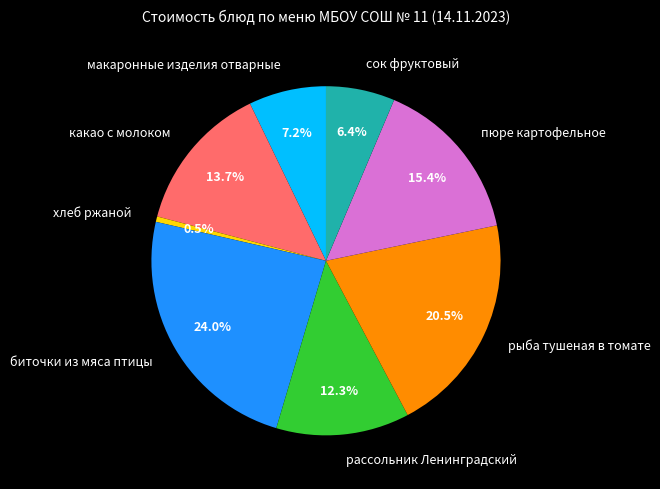

To the nearest percent, what is the combined percentage of пюре картофельное and хлеб ржаной?

16%